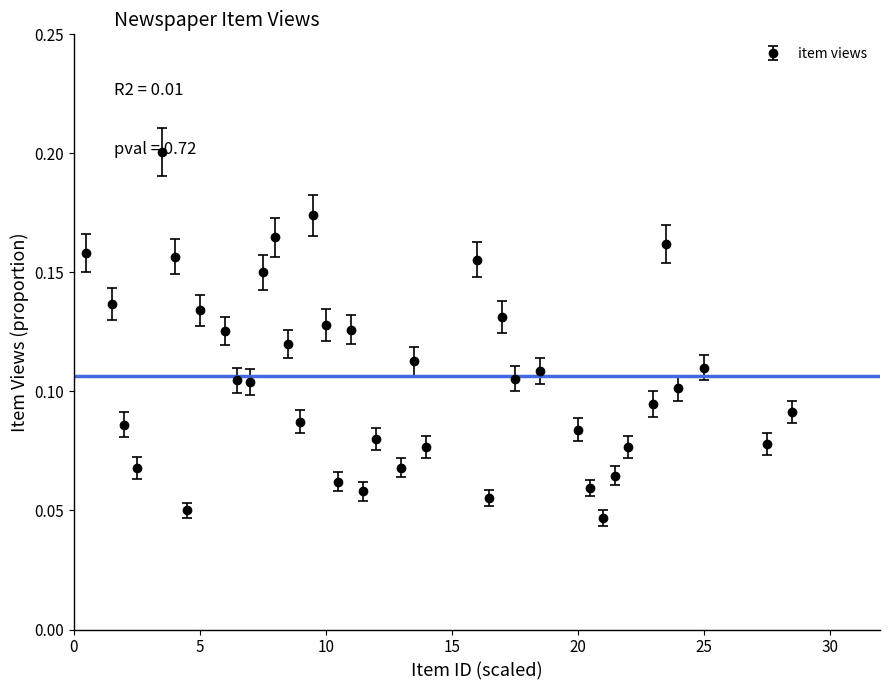

True or false: the data has more than 2 interior local peaks.

True